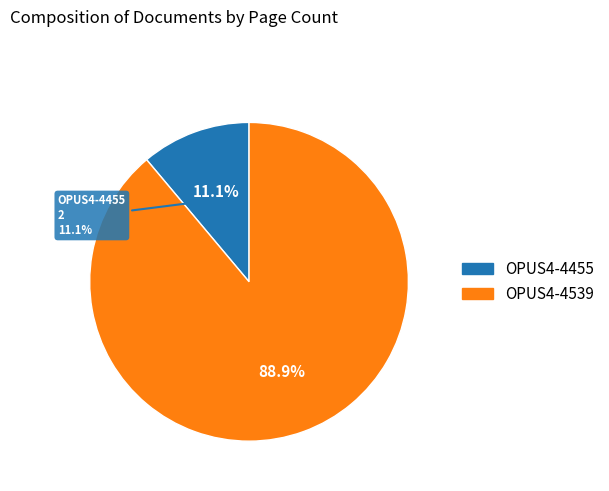

How many slices are in this pie chart?

2